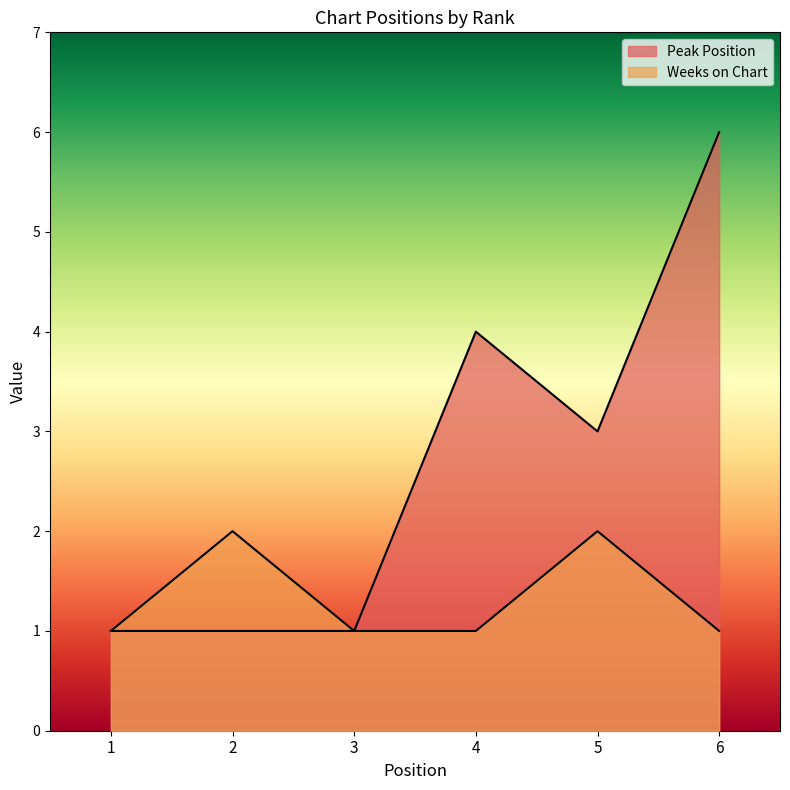

What is the maximum value for Weeks on Chart?

2